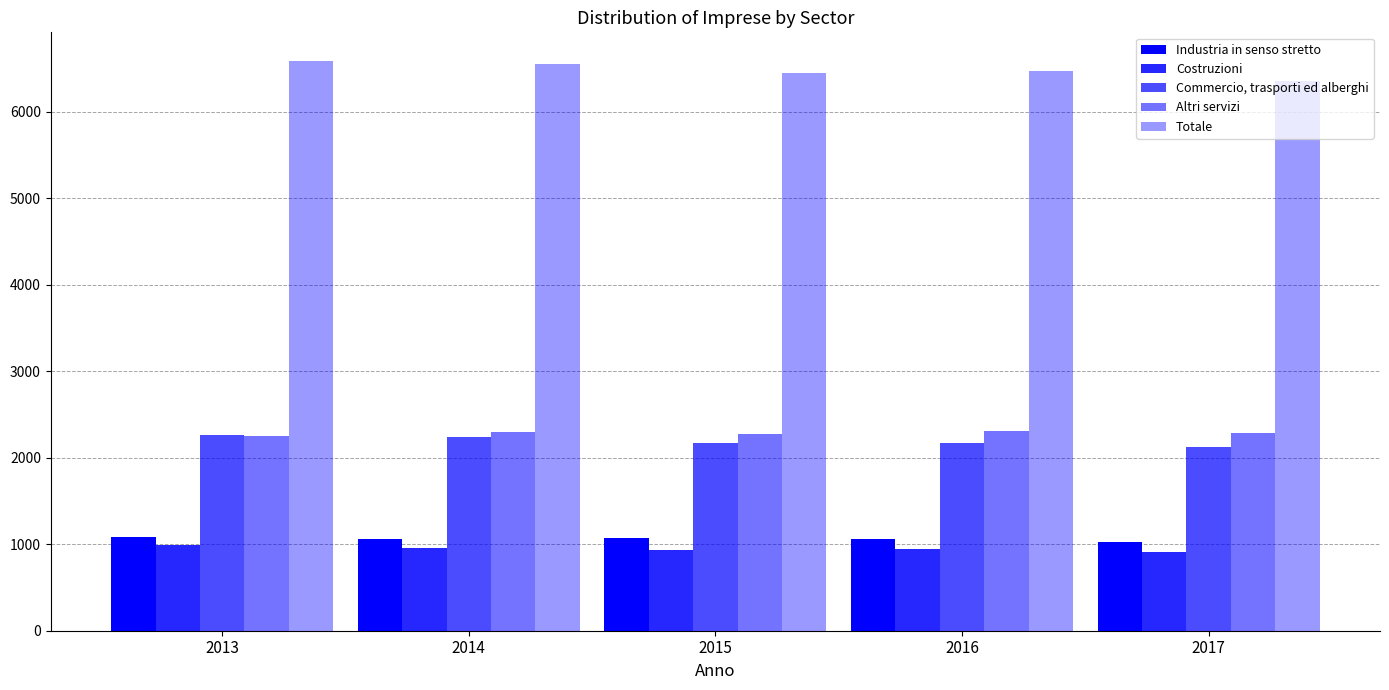

What value does the Costruzioni series have at 2017, to the nearest 10?

910